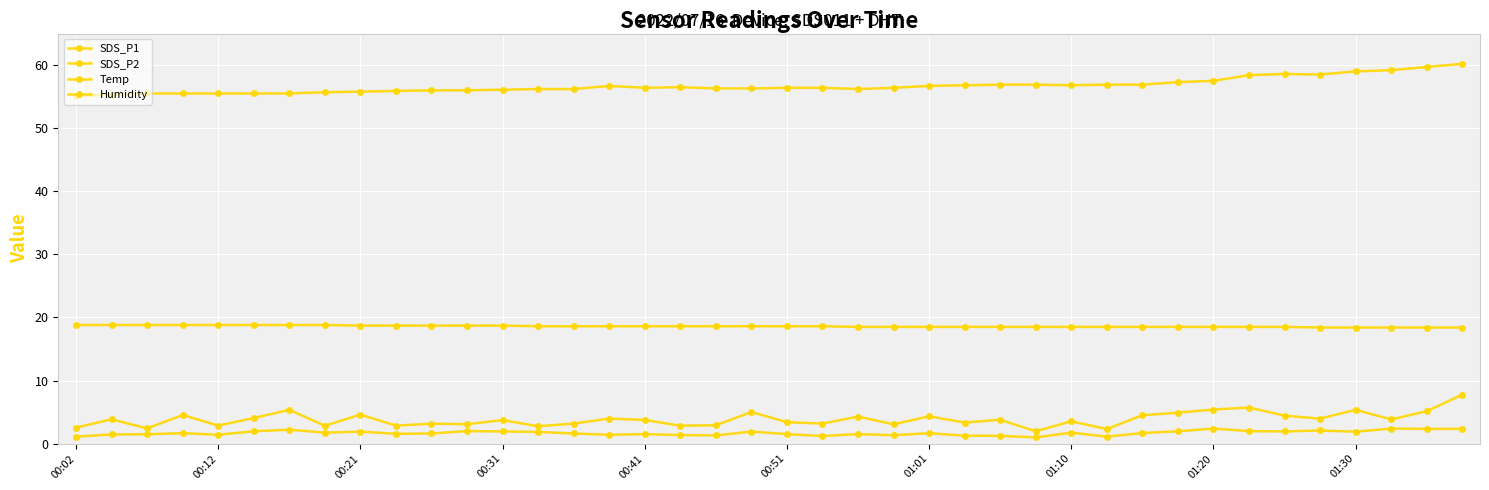

How many lines are shown in the chart?

4